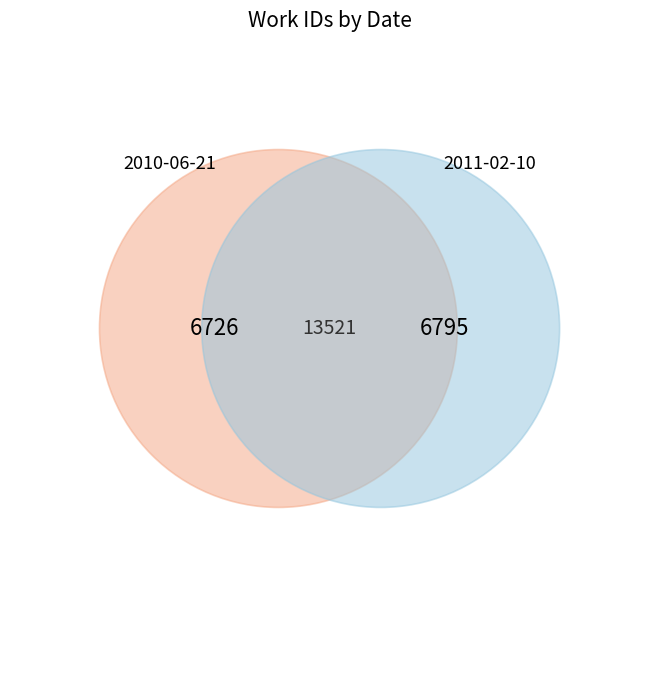

Is the sum of 2010-06-21 and 2011-02-10 greater than half?

Yes